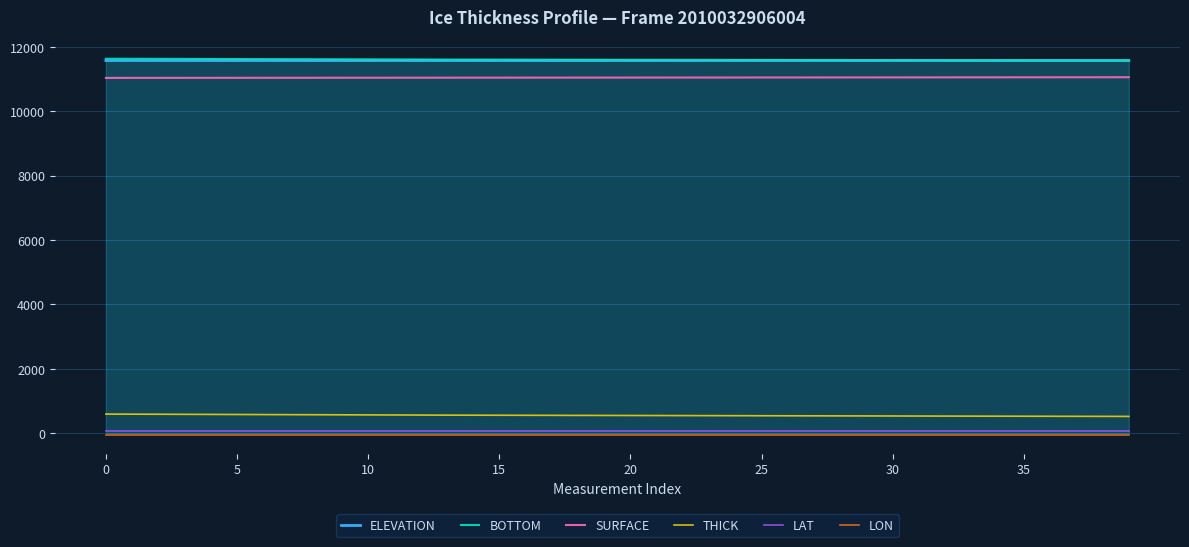

How many data points does each series have?

40